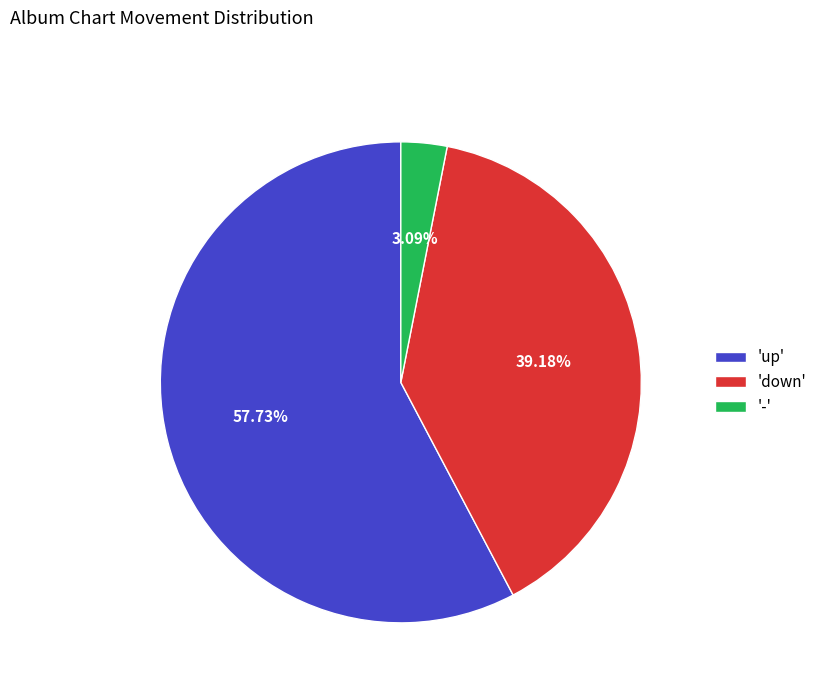

Which category has the smallest portion of the pie?

-